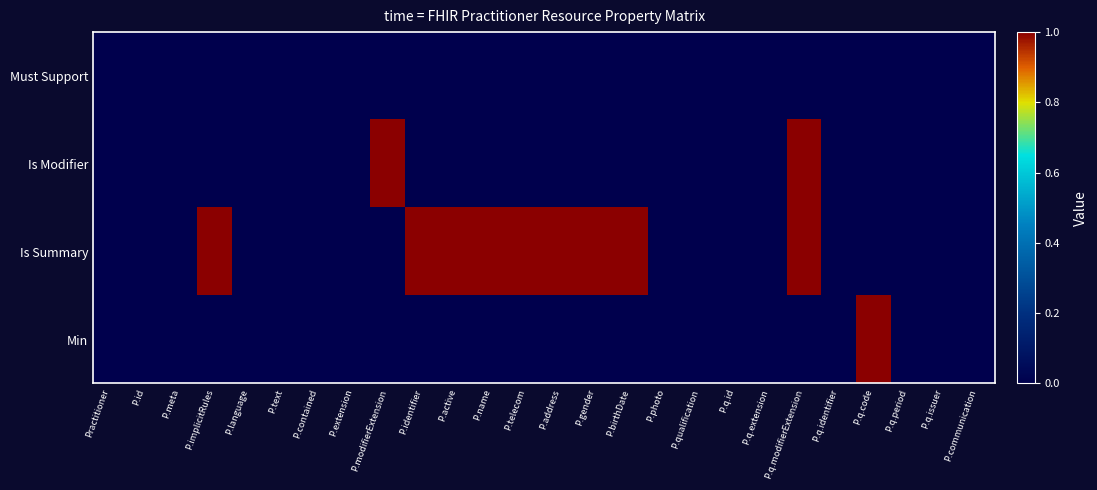

Rank the series at P.identifier from highest to lowest value.

Is Summary, Must Support, Is Modifier, Min